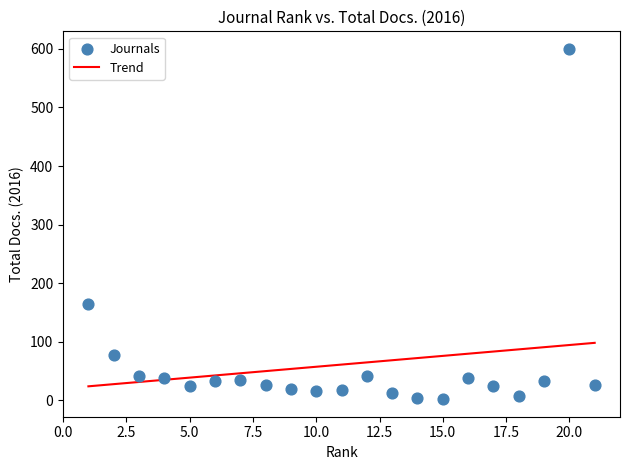

What is the range of X values (max minus min)?

20